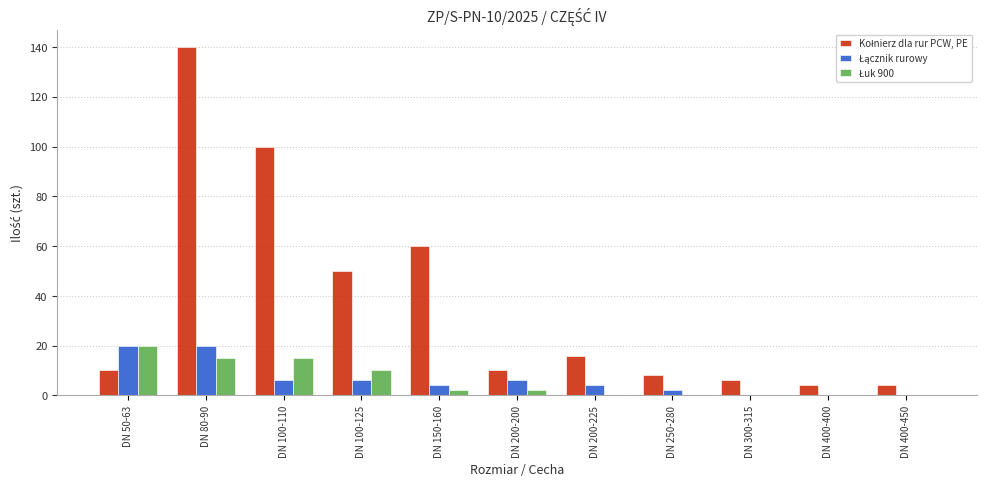

Does the chart contain stacked bars?

No